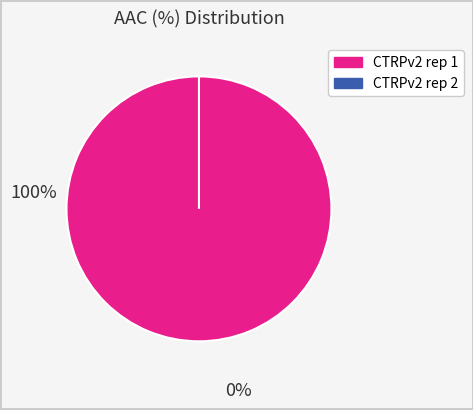

To the nearest percent, what is the combined percentage of CTRPv2 rep 1 and CTRPv2 rep 2?

100%